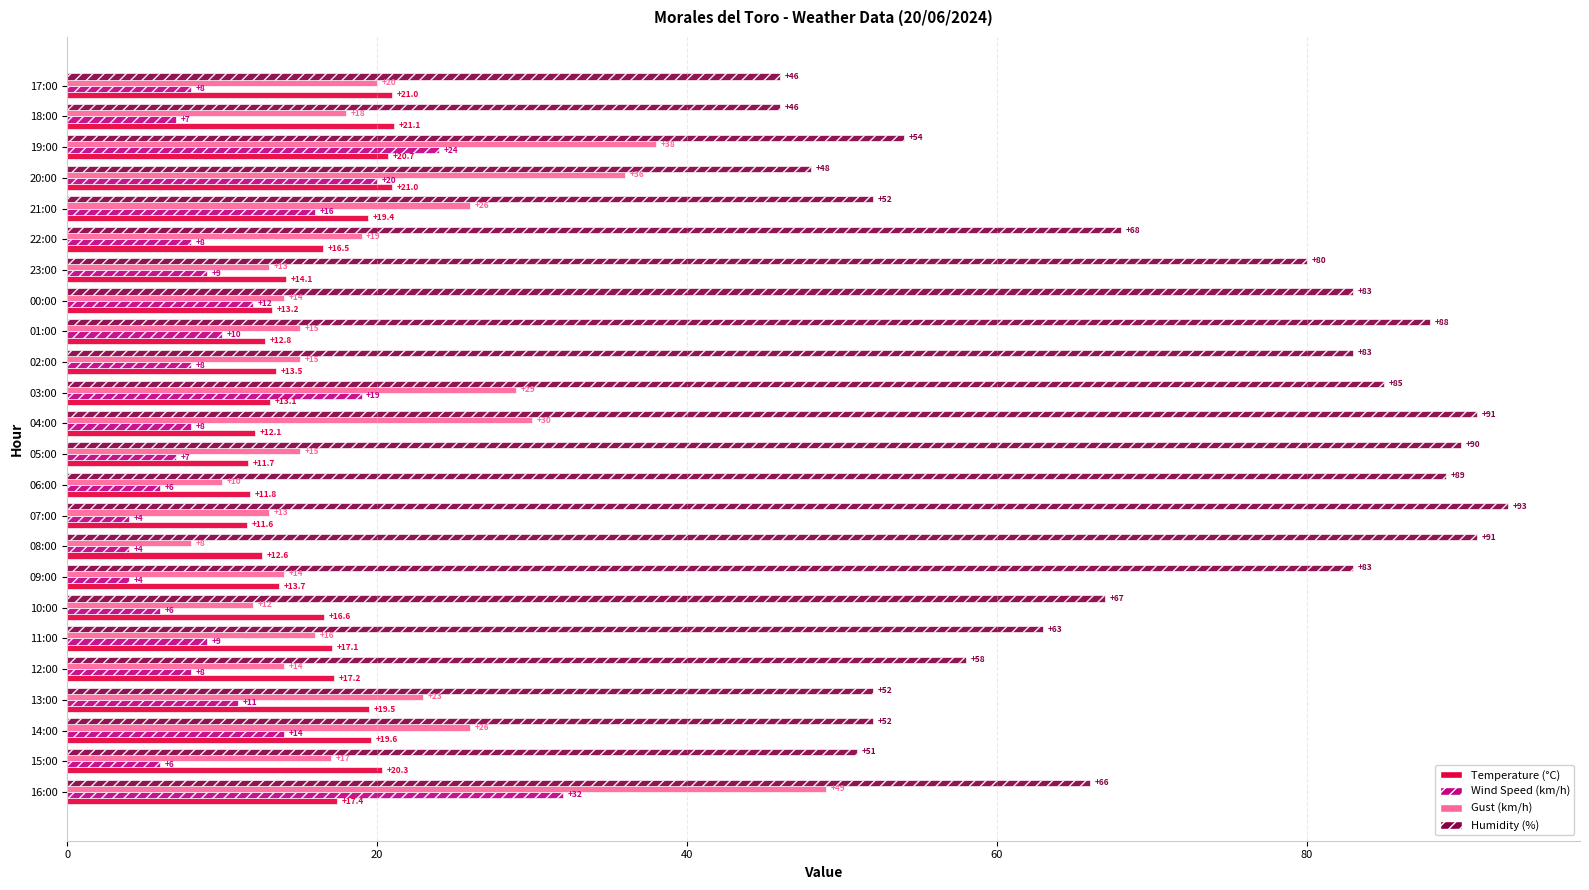

What is the difference between the highest and lowest values at 15:00?

45.0